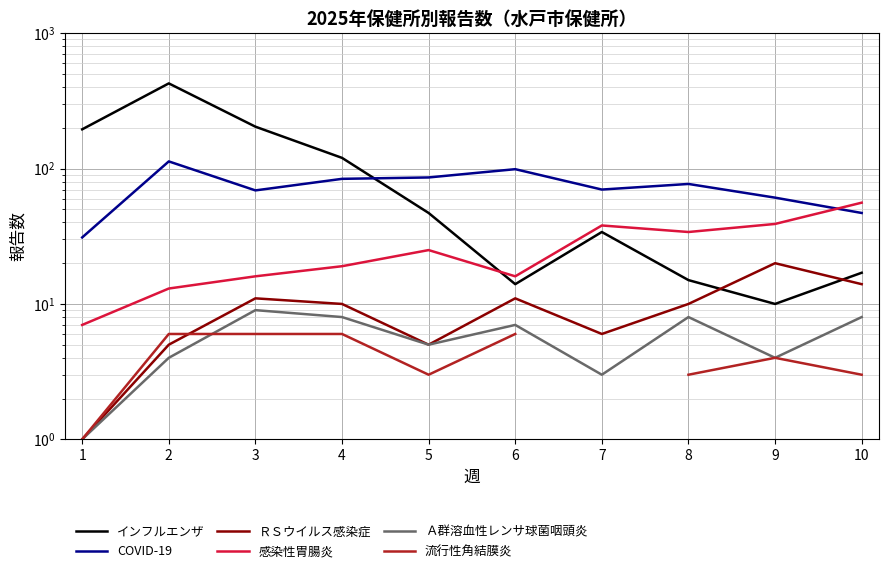

What is the smallest value displayed?

1.0